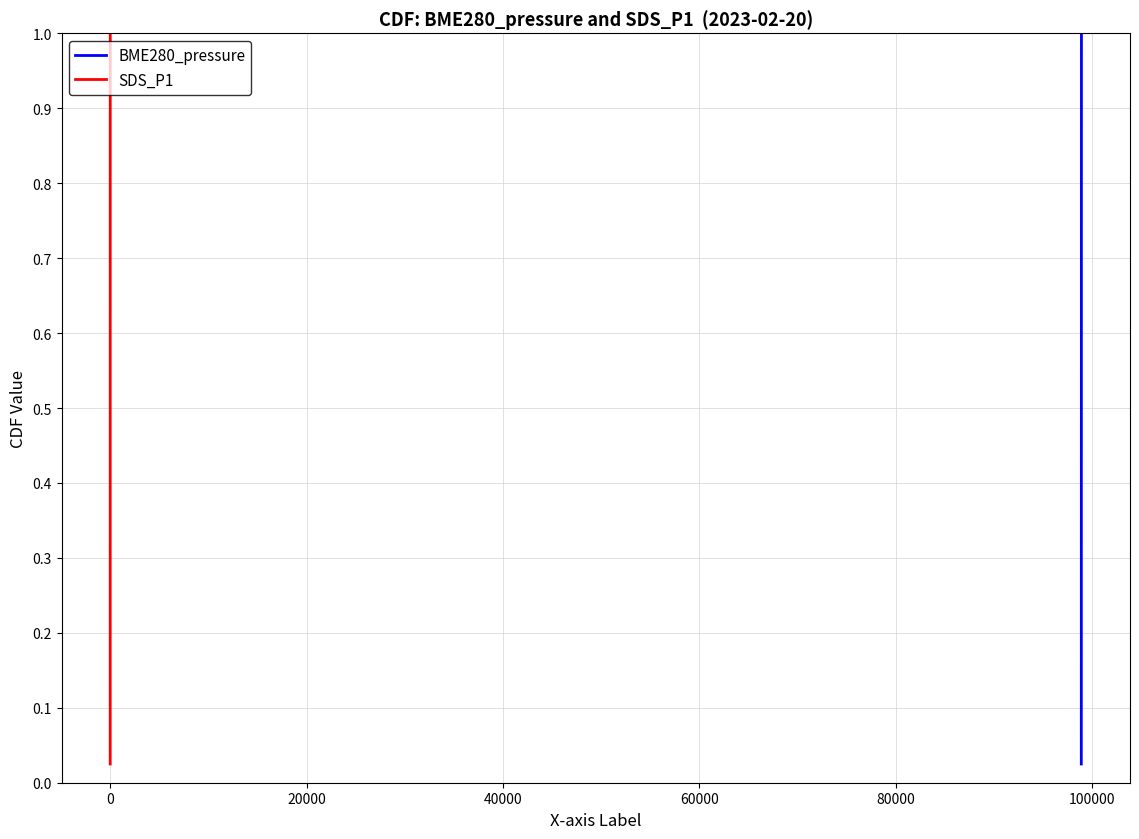

What are all the series names shown in the legend?

BME280_pressure, SDS_P1